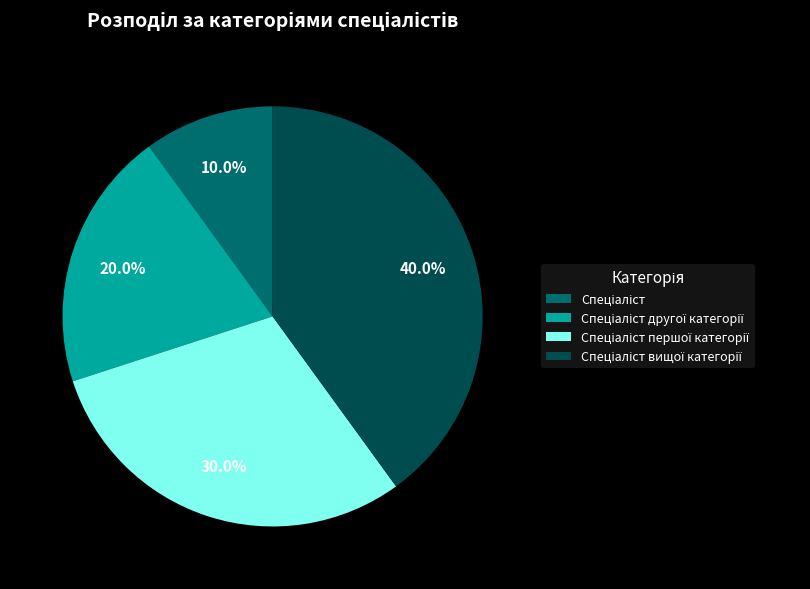

Is there any slice that represents more than half of the pie?

No